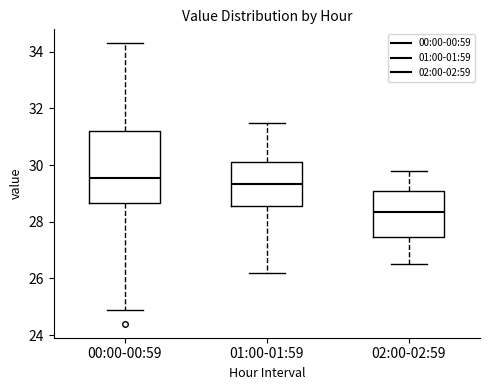

Reading left to right, read every box against the y-axis: the position of its median line, the range the box covers, and the ends of its whiskers. The values are not printed on the chart, so give them approximately, as read against the axis.

00:00-00:59: median 29.6, box 28.6 to 31.2, whiskers 25.0 to 34.4
01:00-01:59: median 29.4, box 28.6 to 30.2, whiskers 26.2 to 31.6
02:00-02:59: median 28.4, box 27.4 to 29.2, whiskers 26.6 to 29.8